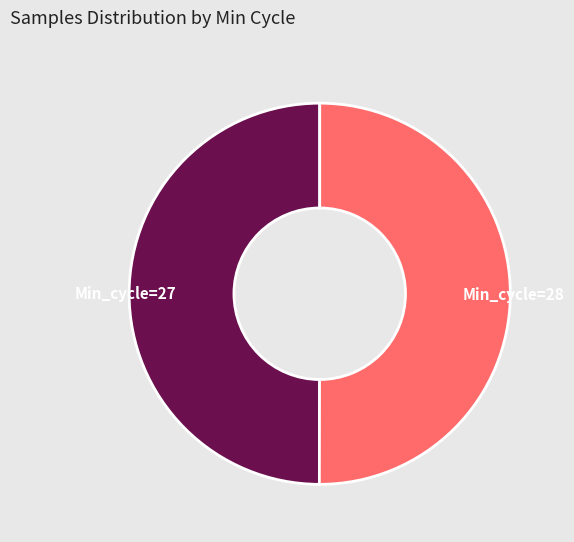

Count the number of slices in the pie.

2